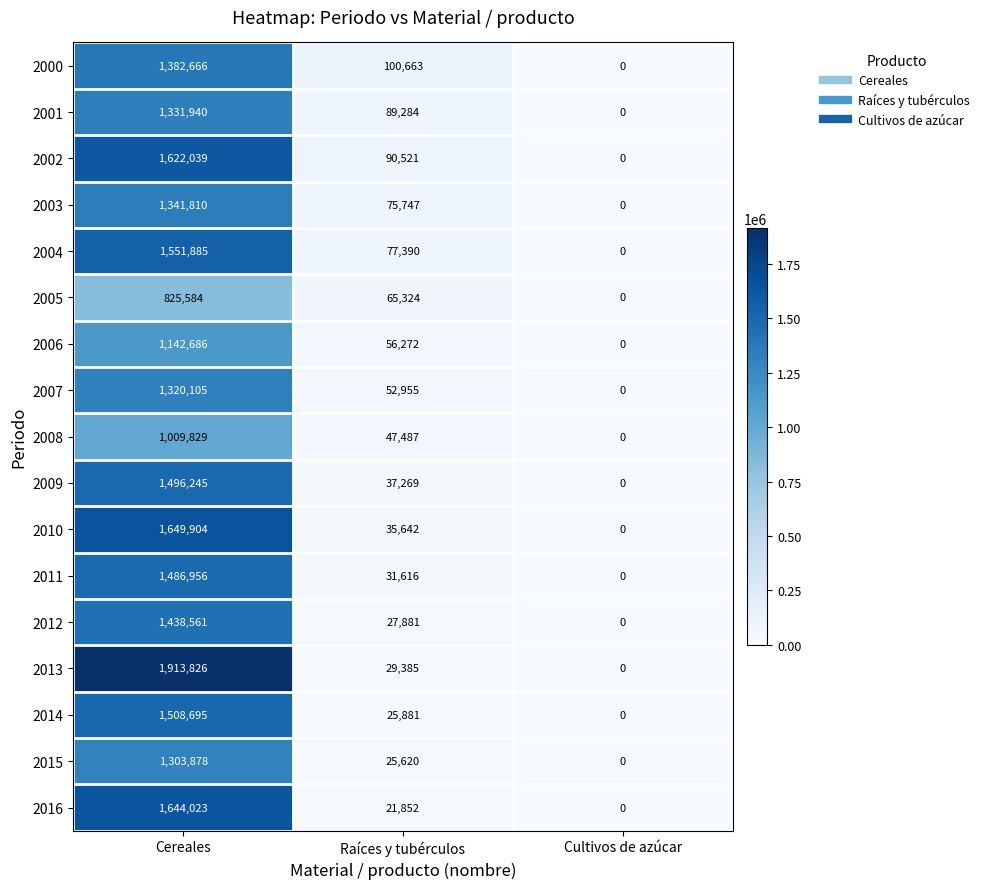

The value of 2013 at Cultivos de azúcar is 1293279. True or false?

False